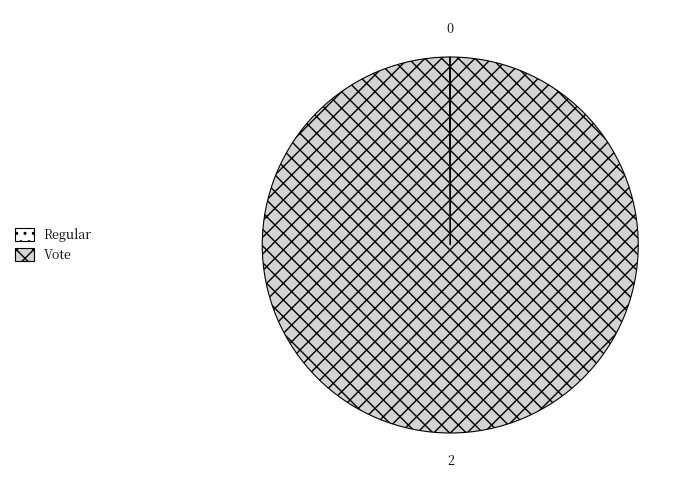

Is it true that Vote is 100% of the pie?

True